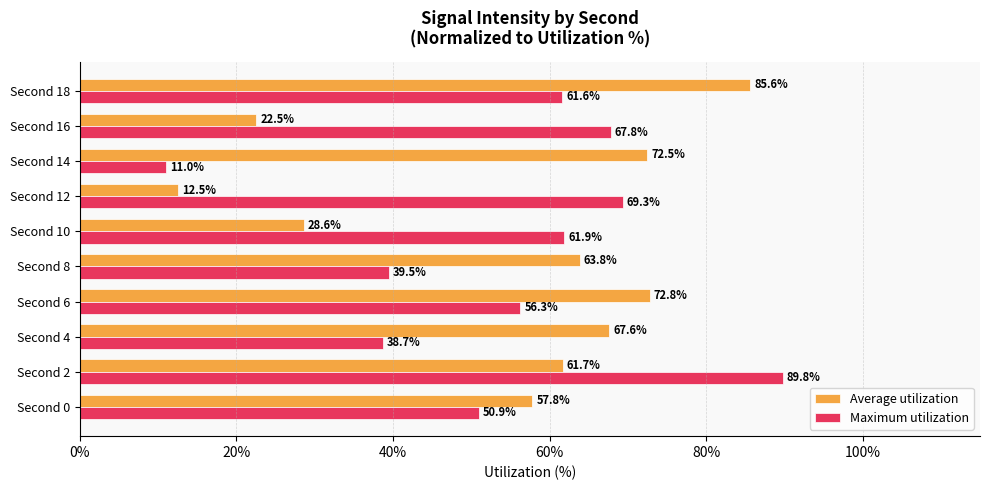

At which category is the sum across all series the highest?

Second 2